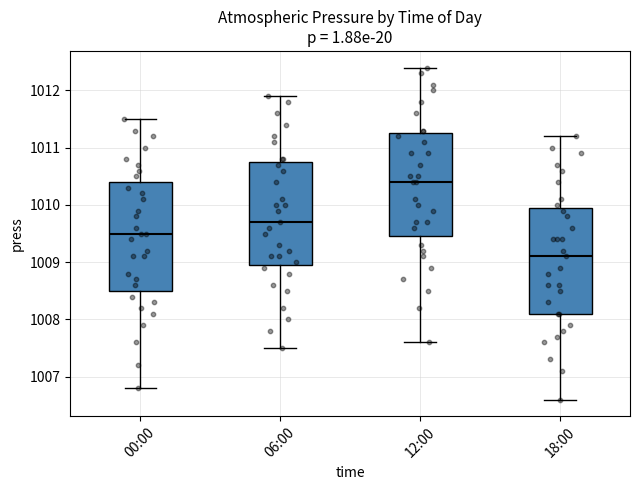

Reading left to right, transcribe this box plot: for each box, give where its median line is, the range the box spans, and where its two whiskers end, as read against the y-axis. The values are not printed on the chart, so give them approximately, as read against the axis.

00:00: median 1009.5, box 1008.5 to 1010.4, whiskers 1006.8 to 1011.5
06:00: median 1009.7, box 1009.0 to 1010.8, whiskers 1007.5 to 1011.9
12:00: median 1010.4, box 1009.5 to 1011.3, whiskers 1007.6 to 1012.4
18:00: median 1009.1, box 1008.1 to 1010.0, whiskers 1006.6 to 1011.2